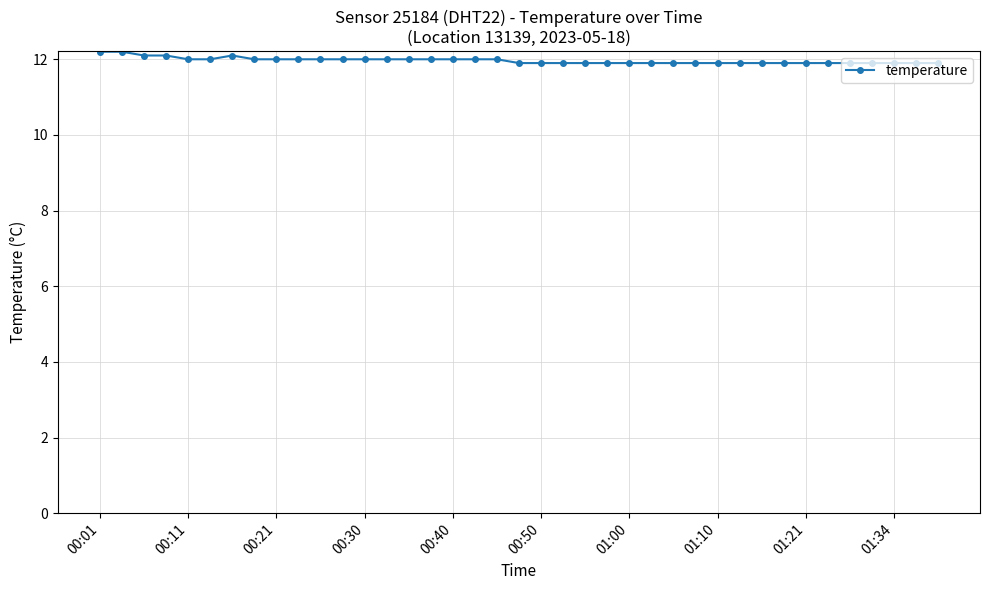

What is the smallest value displayed?

11.9